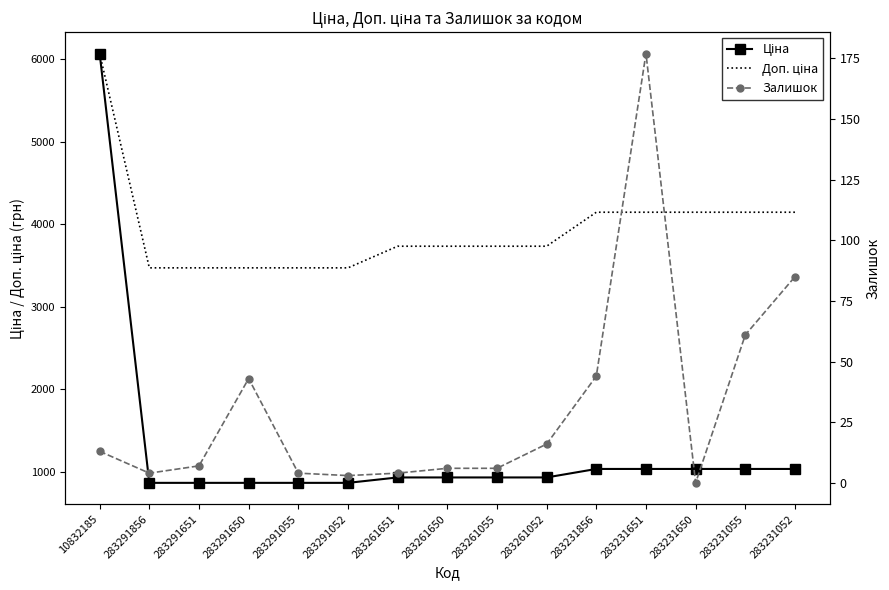

Reading left to right, extract all data points from this chart.

Ціна: 10832185=6067.2	283291856=868.0	283291651=868.0	283291650=868.0	283291055=868.0	283291052=868.0	283261651=933.5	283261650=933.5	283261055=933.5	283261052=933.5	283231856=1036.5	283231651=1036.5	283231650=1036.5	283231055=1036.5	283231052=1036.5
Доп. ціна: 10832185=6067.2	283291856=3472.1	283291651=3472.1	283291650=3472.1	283291055=3472.1	283291052=3472.1	283261651=3734.2	283261650=3734.2	283261055=3734.2	283261052=3734.2	283231856=4145.9	283231651=4145.9	283231650=4145.9	283231055=4145.9	283231052=4145.9
Залишок: 10832185=13.0	283291856=4.0	283291651=7.0	283291650=43.0	283291055=4.0	283291052=3.0	283261651=4.0	283261650=6.0	283261055=6.0	283261052=16.0	283231856=44.0	283231651=177.0	283231650=0.0	283231055=61.0	283231052=85.0